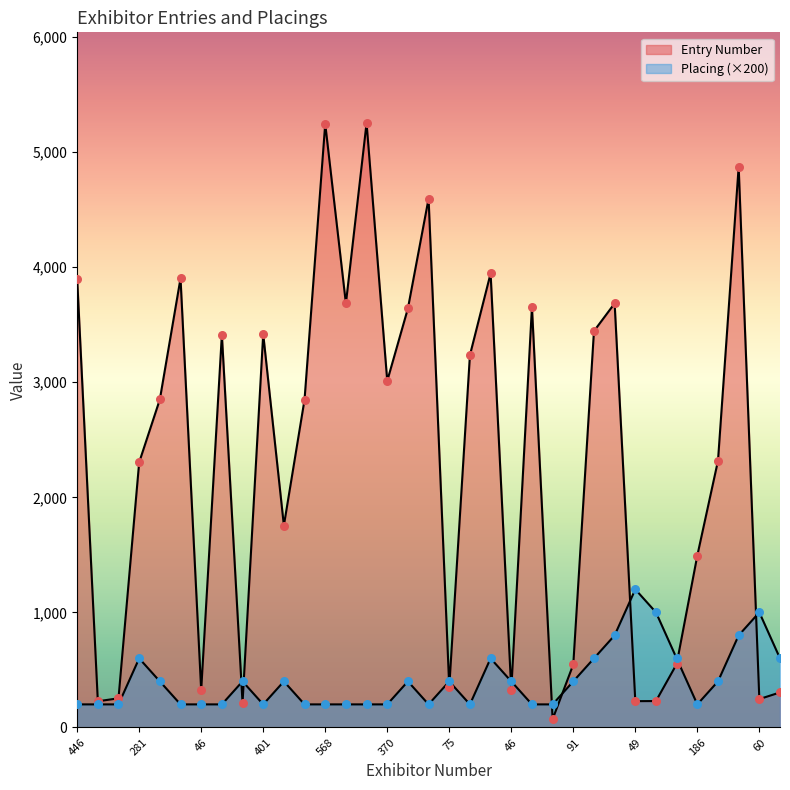

Which series contains the highest Y value?

Entry Number